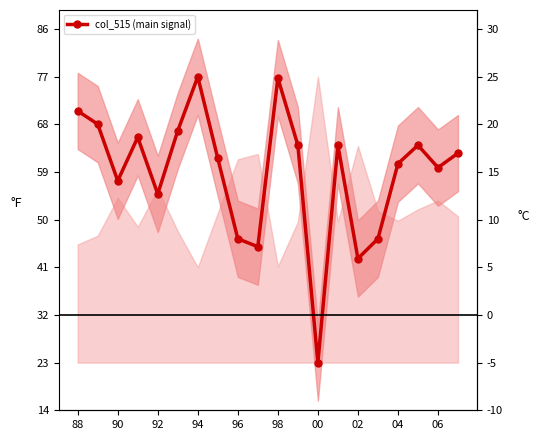

What is the sum of all values?

298.3